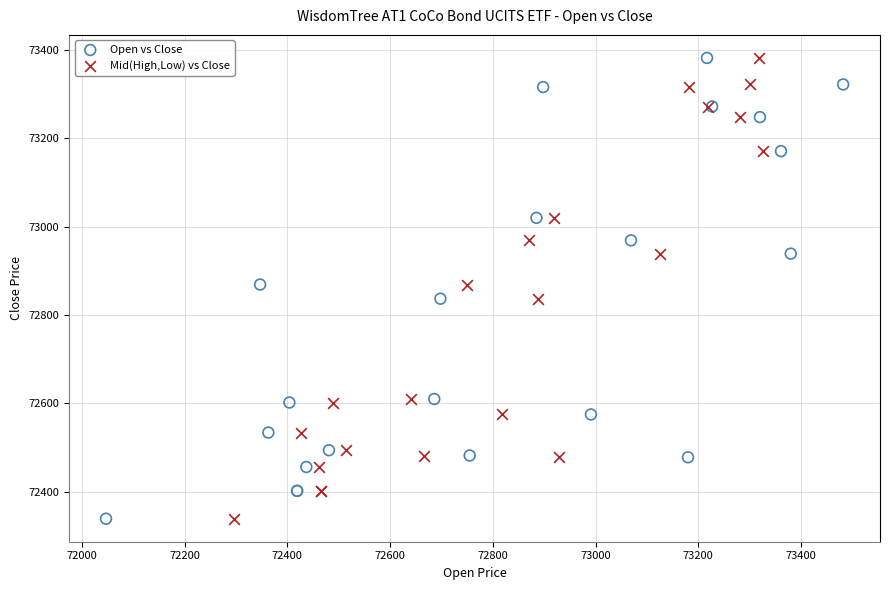

What are all the series names shown in the legend?

Open vs Close, Mid(High,Low) vs Close